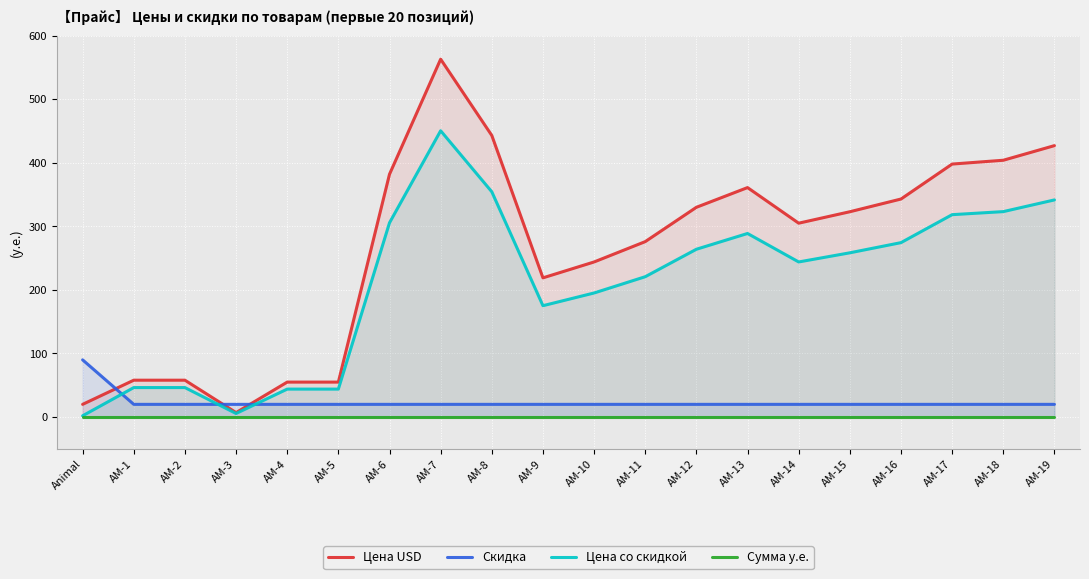

Which series changed the most between AM-8 and AM-17?

Цена USD